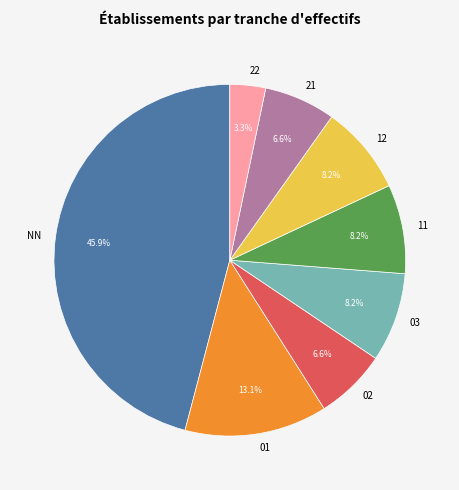

To the nearest percent, what is the combined percentage of 02 and 21?

13%